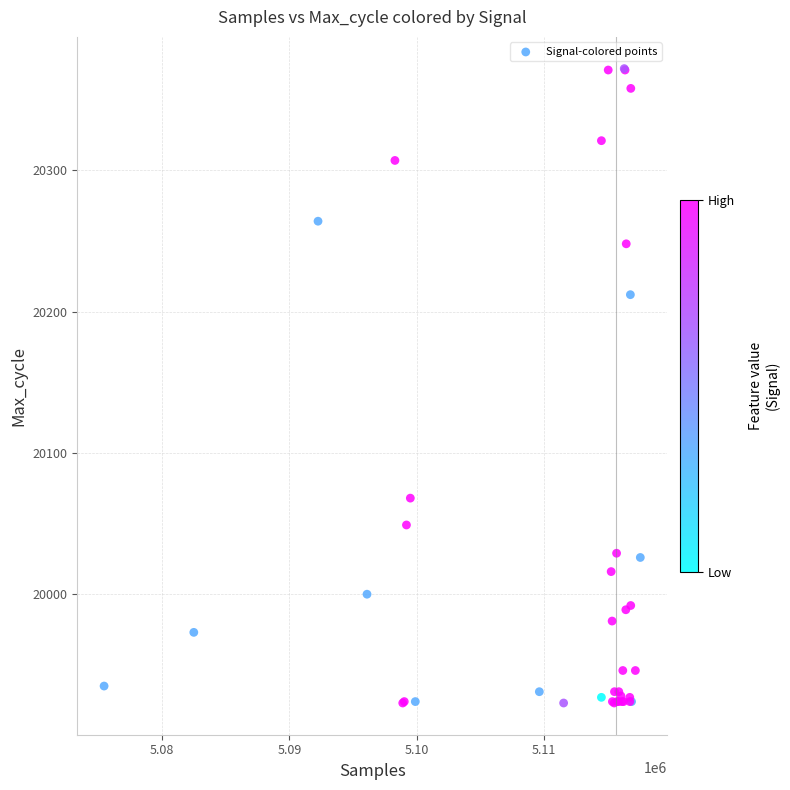

What Y value in the scatter plot is closest to 20147?

20212